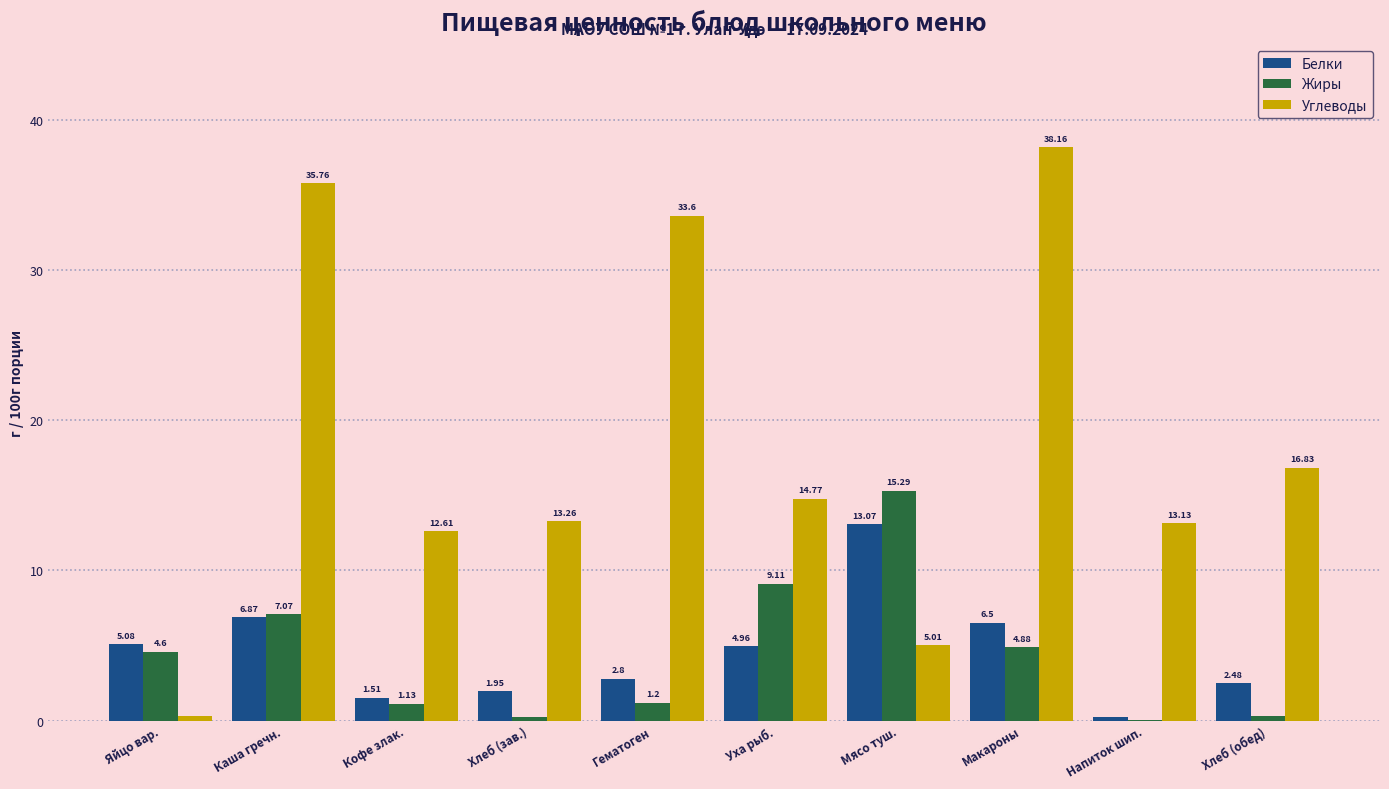

What is the sum of the Жиры values at Хлеб (зав.) and Уха рыб.?

9.4